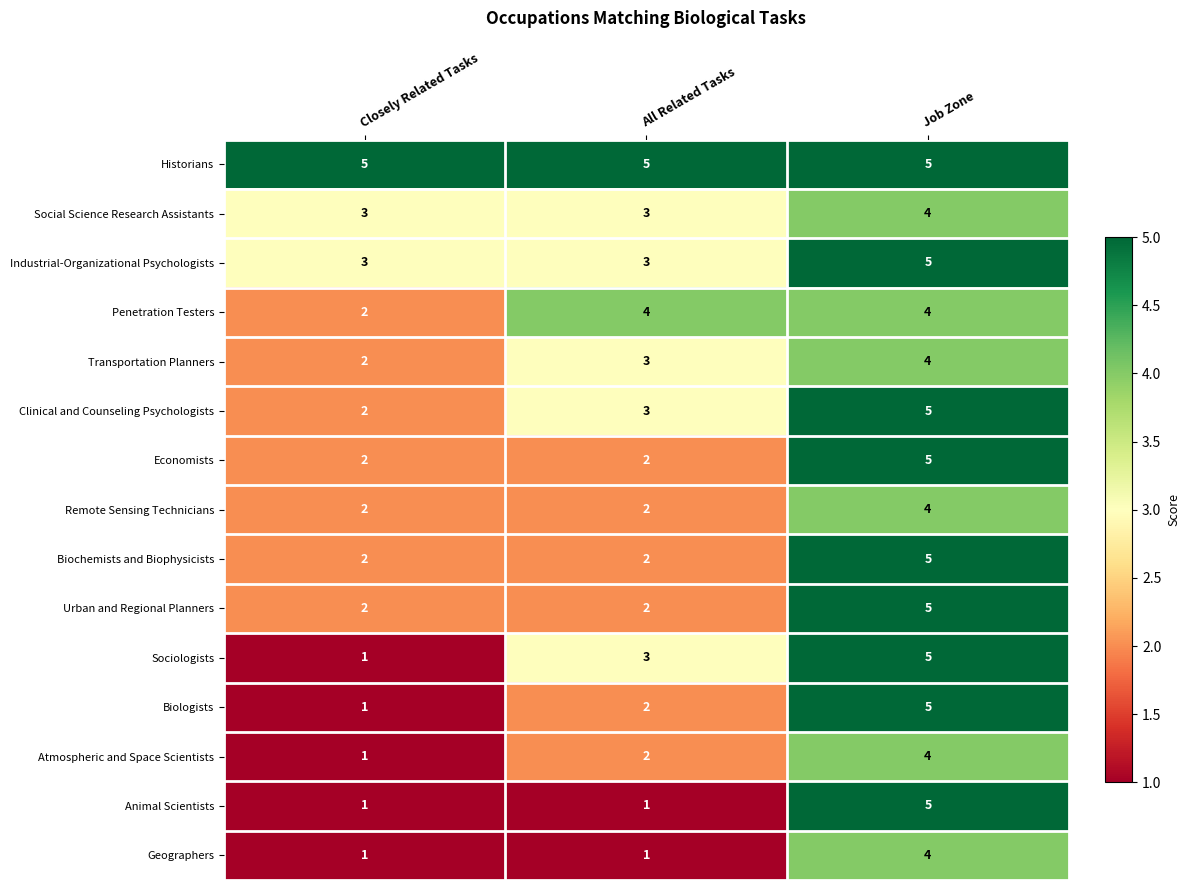

At which category is the sum across all series the highest?

Job Zone